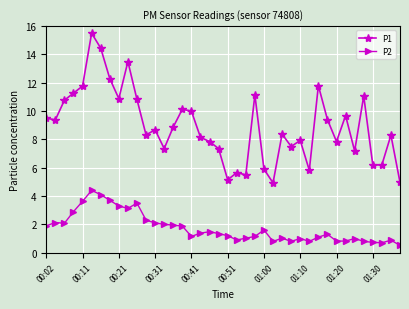

Count the number of data series in this chart.

2